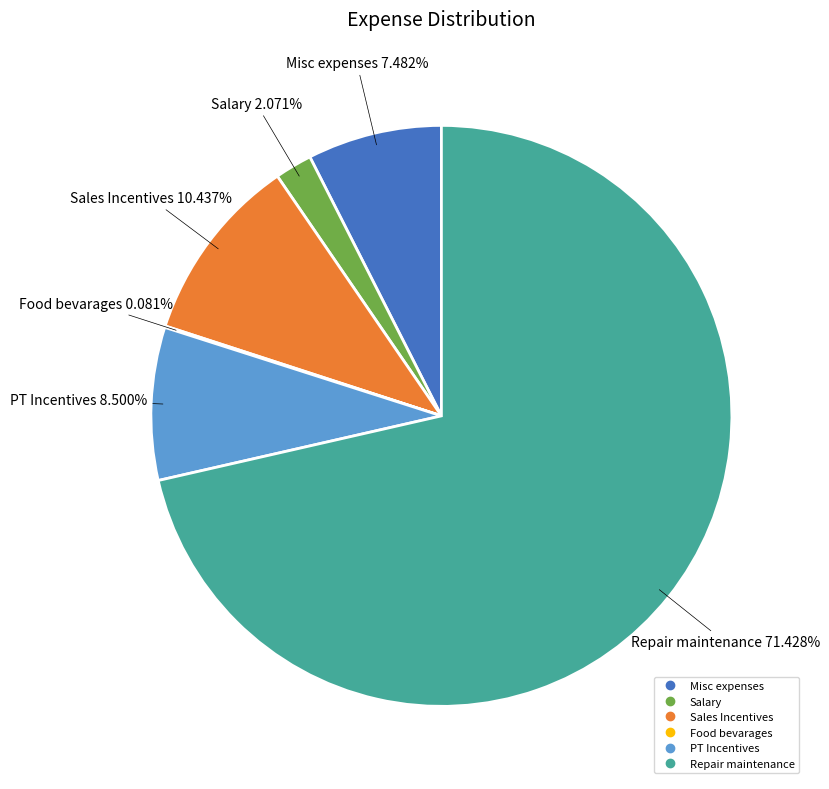

To the nearest percent, what portion does Sales Incentives represent?

10%